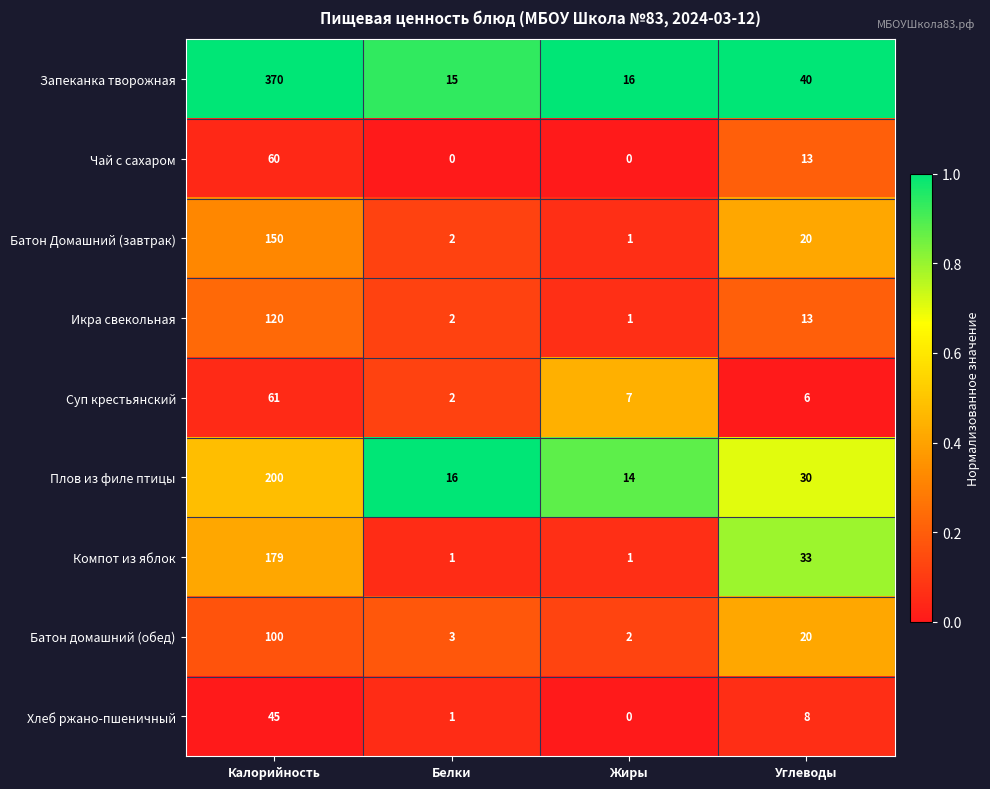

The Хлеб ржано-пшеничный series shows 8 at Углеводы. True or false?

True